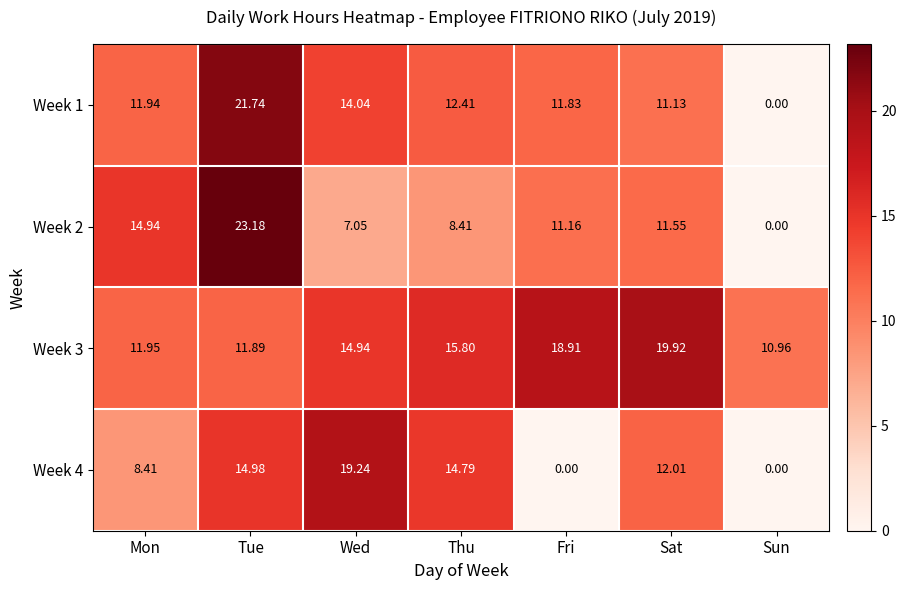

Is the value of Week 3 at Wed greater than the value of Week 2 at Sat?

Yes